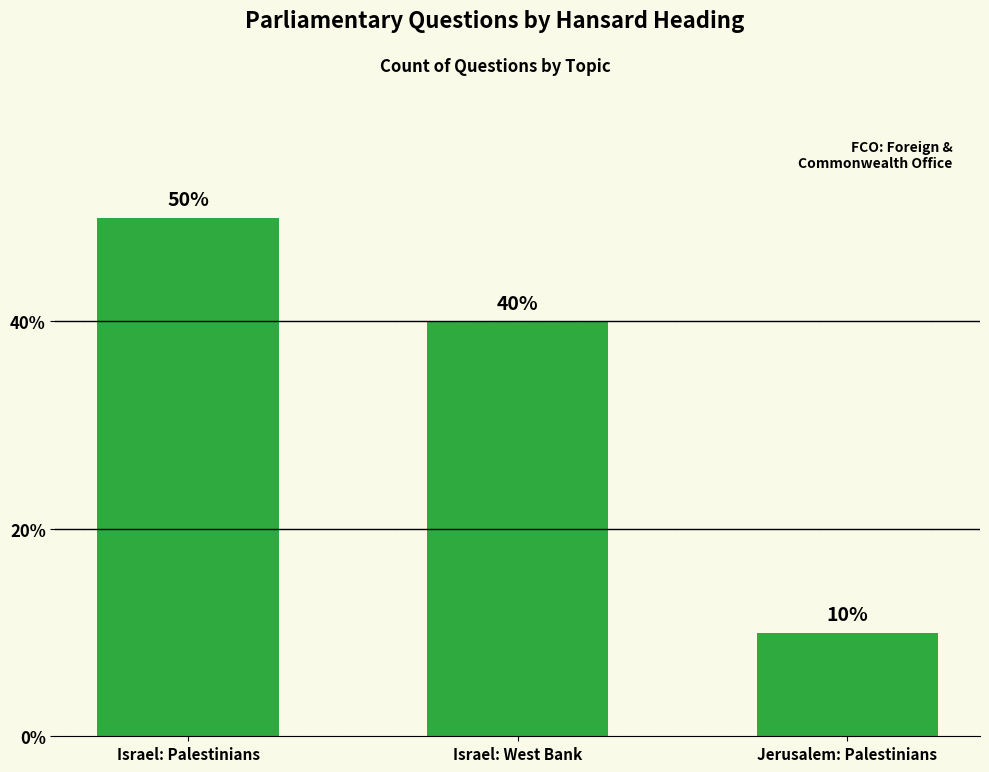

Approximately how many times larger is the value at Israel: Palestinians compared to Jerusalem: Palestinians?

5.0